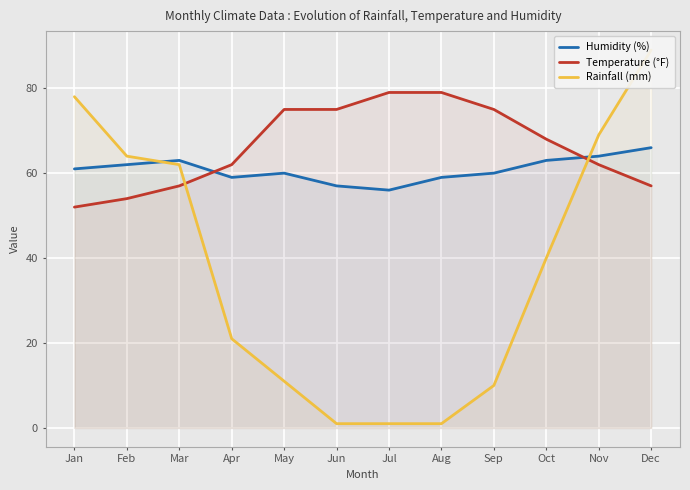

Which series has the widest spread of values?

Rainfall (mm)